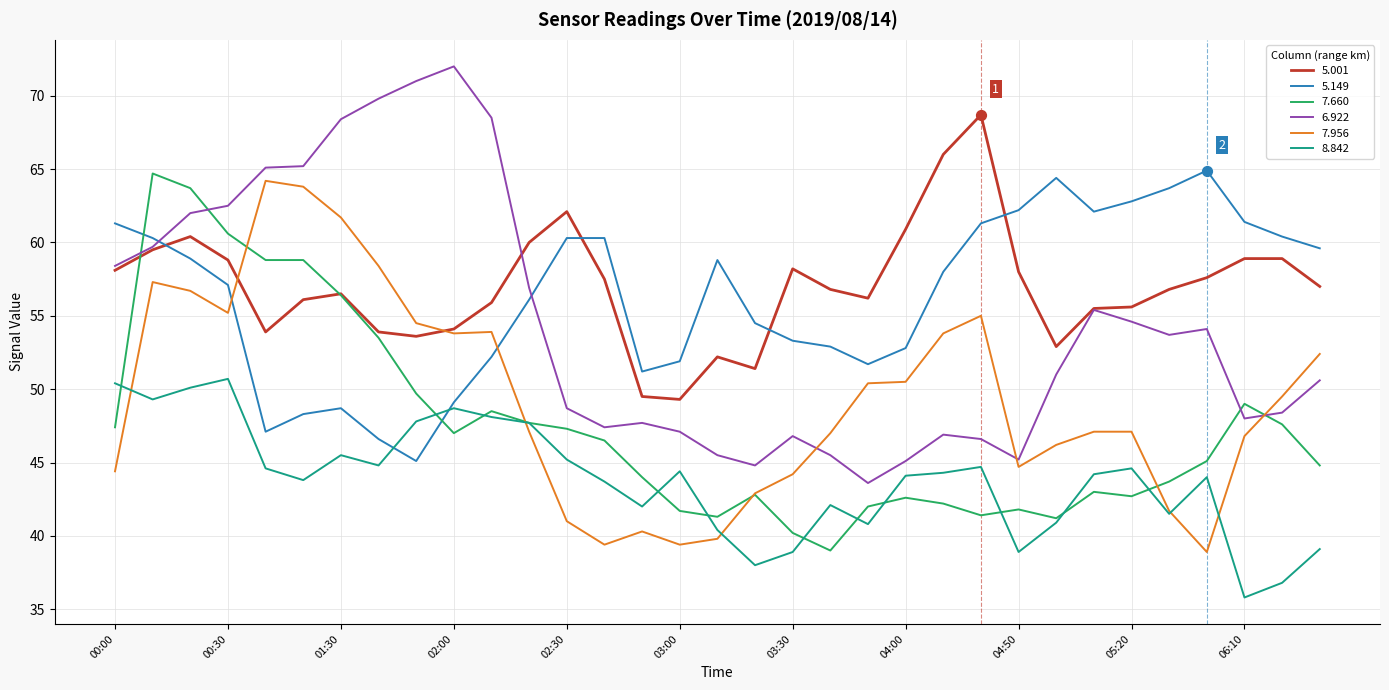

True or false: 6.922 and 8.842 intersect in this chart.

False